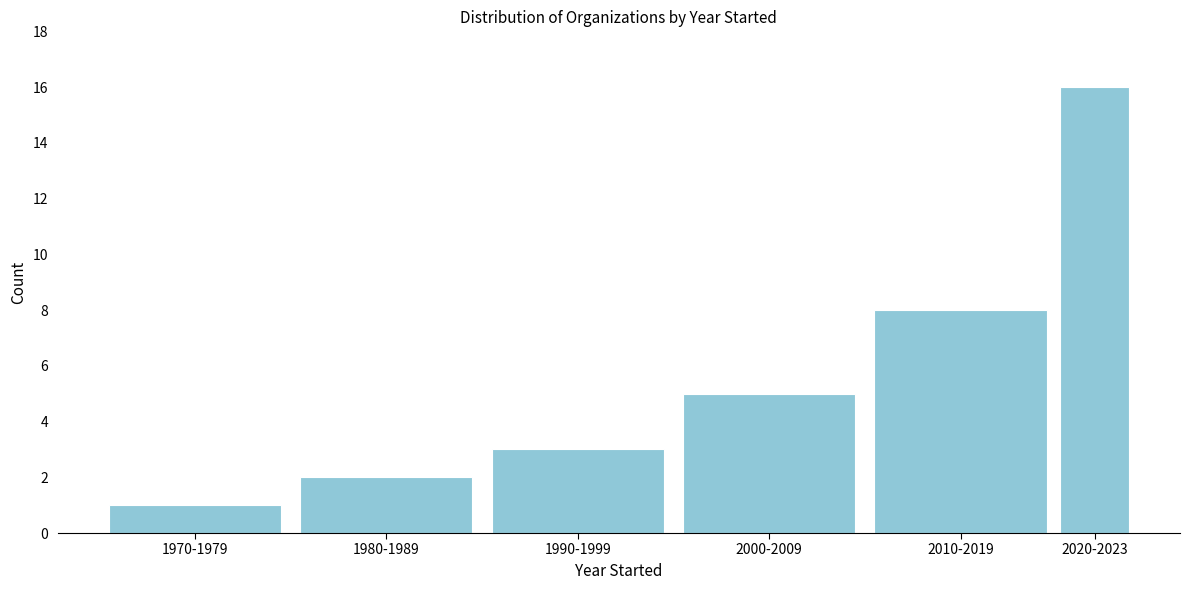

Reading left to right, list all the values displayed in this chart.

1970-1979=1	1980-1989=2	1990-1999=3	2000-2009=5	2010-2019=8	2020-2023=16